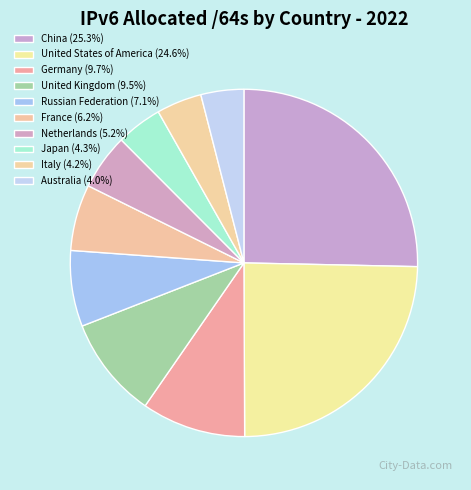

Count the number of slices in the pie.

10